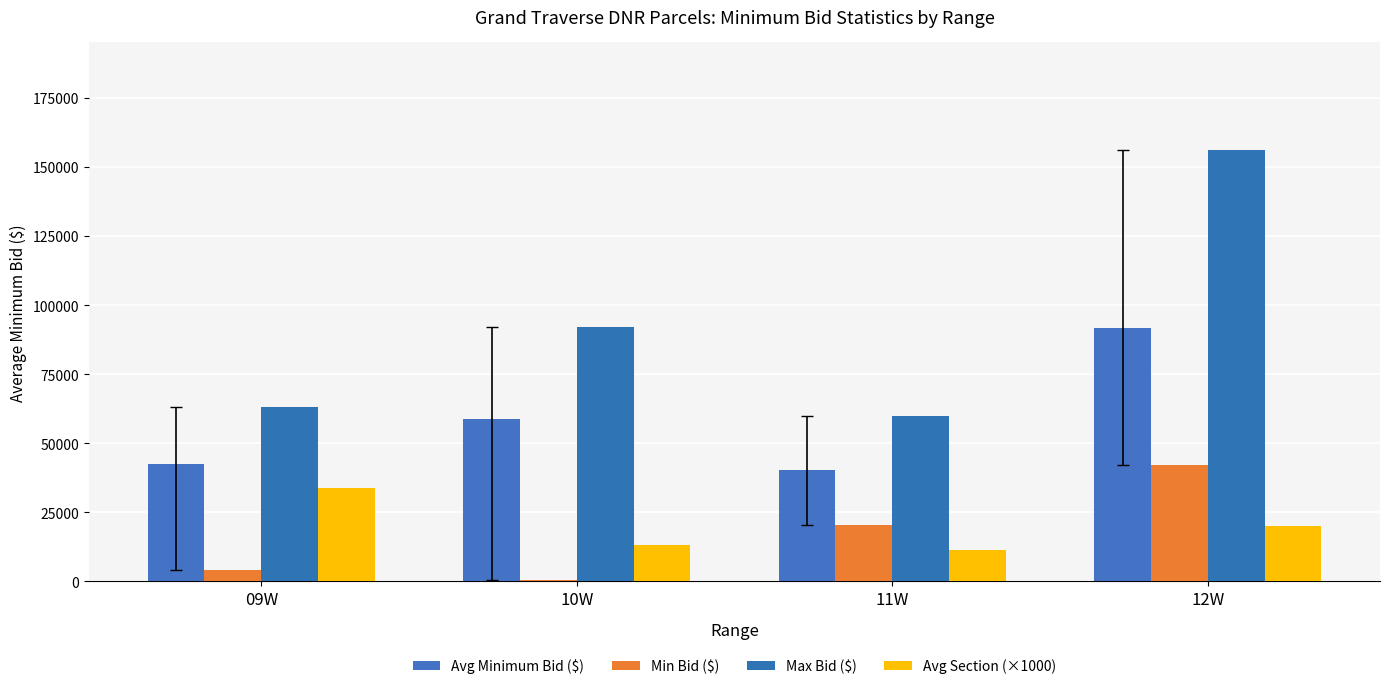

Count the number of data series in this chart.

4